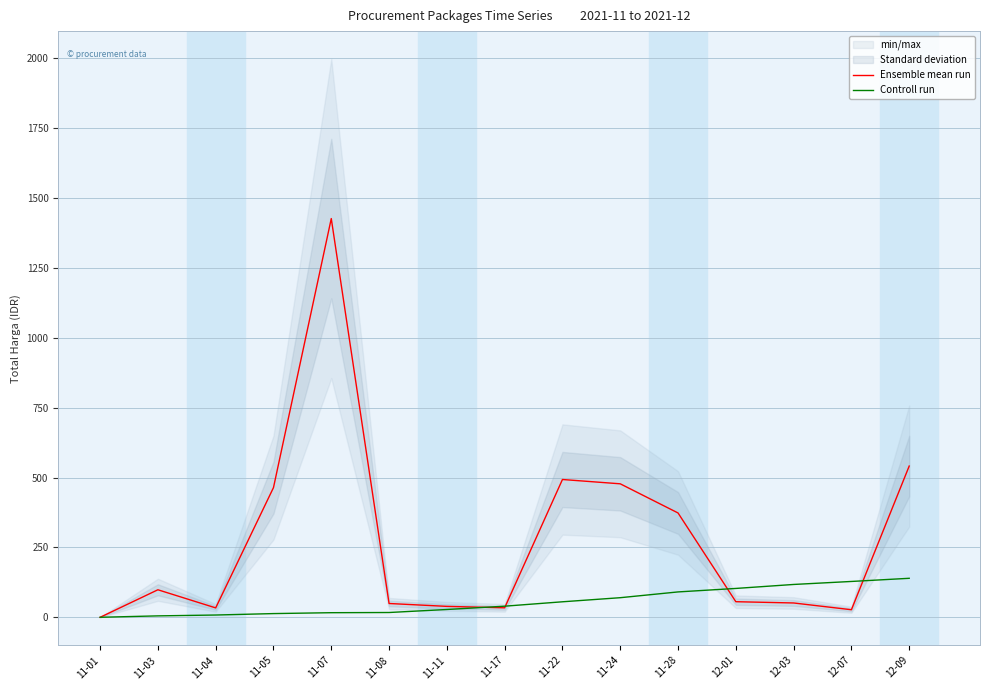

At which label is Ensemble mean run closest to 713?

12-09